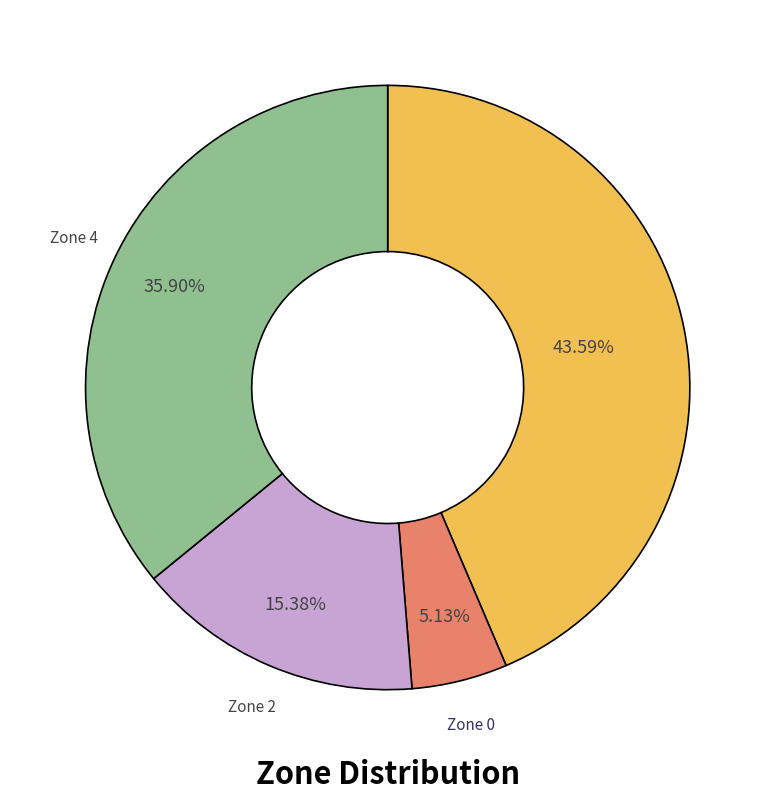

Is there any slice that represents more than half of the pie?

No